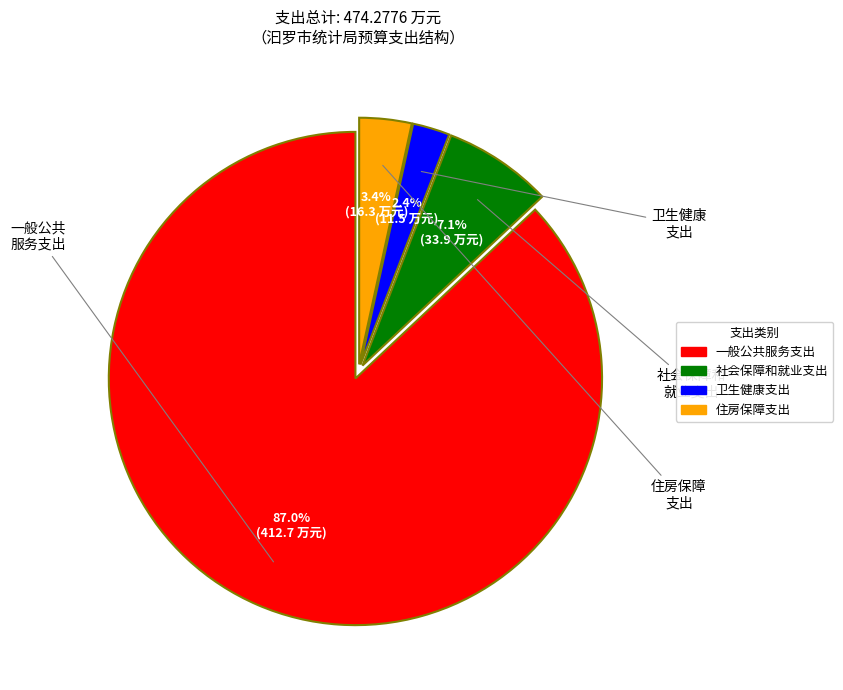

Which has a higher value, 一般公共服务支出 or 社会保障和就业支出?

一般公共服务支出